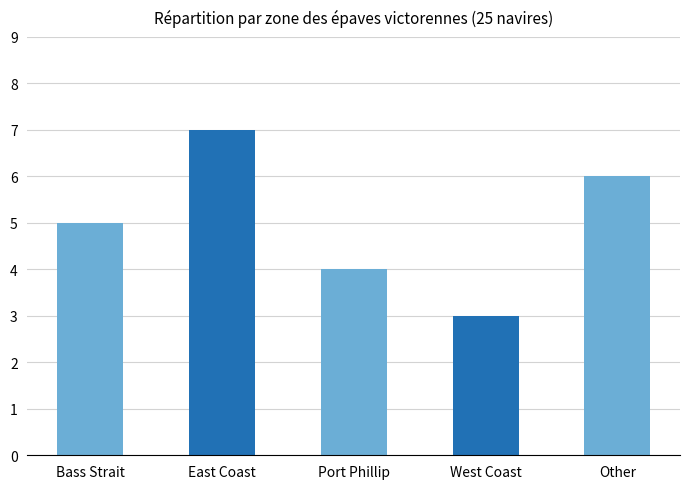

List the labels in order of value, smallest first.

West Coast, Port Phillip, Bass Strait, Other, East Coast